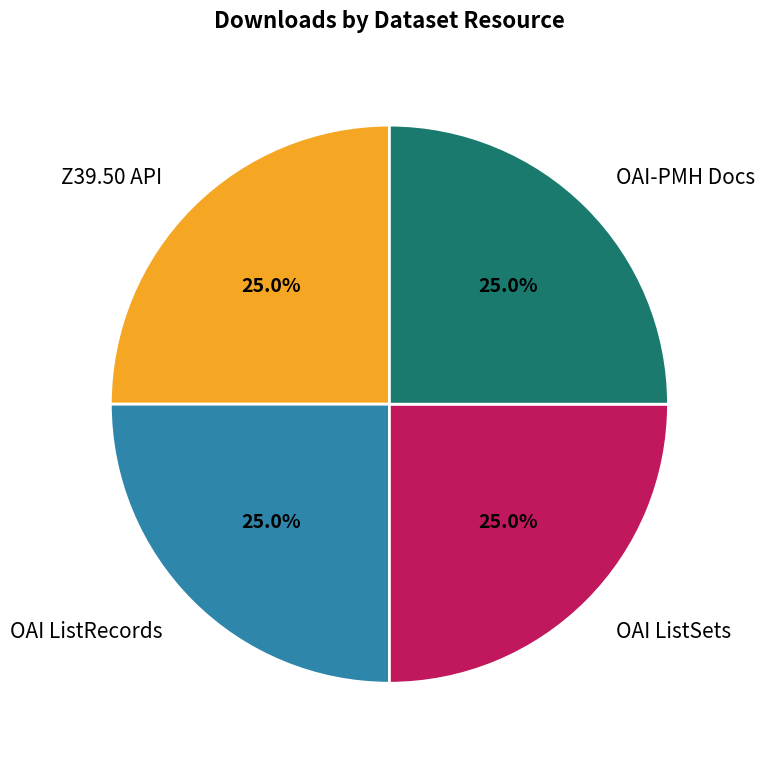

Does Z39.50 API account for over 50% of the chart?

No